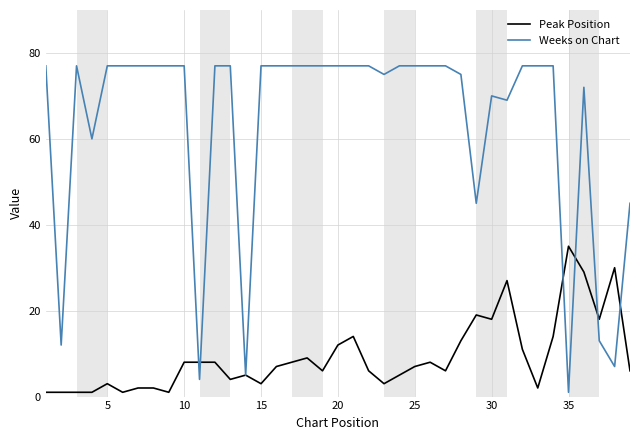

True or false: Peak Position and Weeks on Chart cross at least once.

True